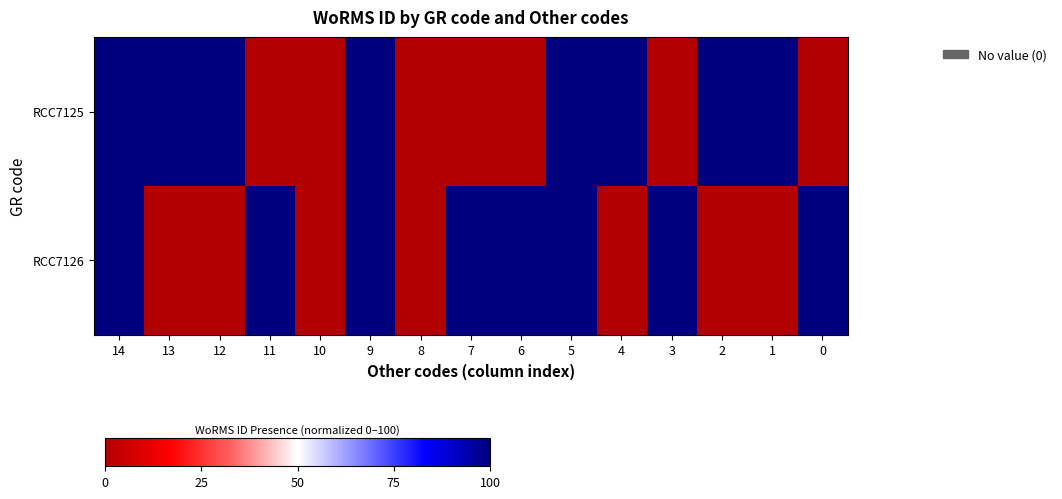

How many categories are shown in the chart?

15